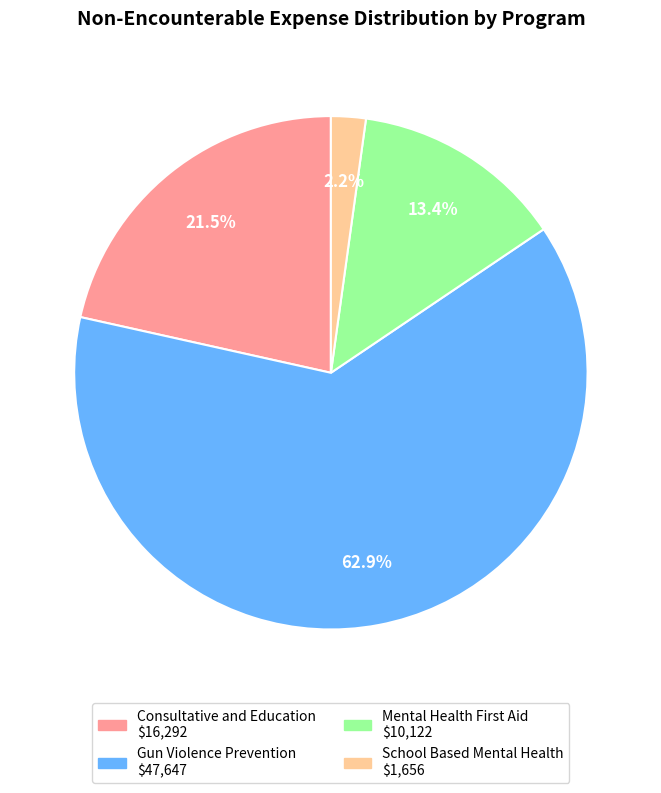

Which category has the biggest portion of the pie?

Gun Violence Prevention